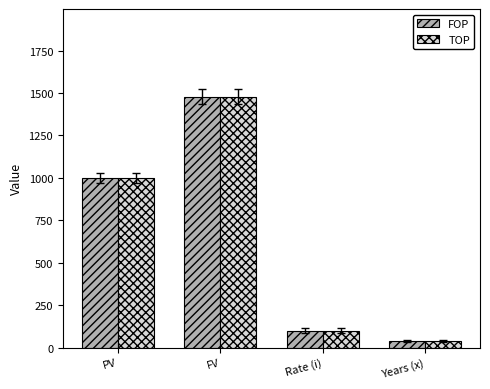

Is it true that FOP equals 1000.0 at PV?

True